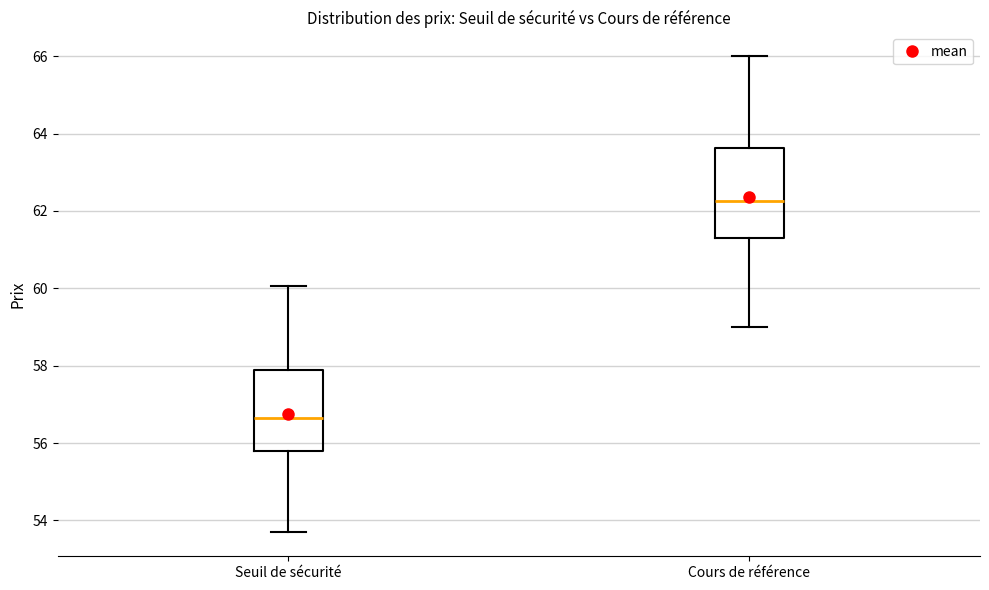

Comparing the boxes themselves (not the whiskers), which one is the tallest?

Cours de référence